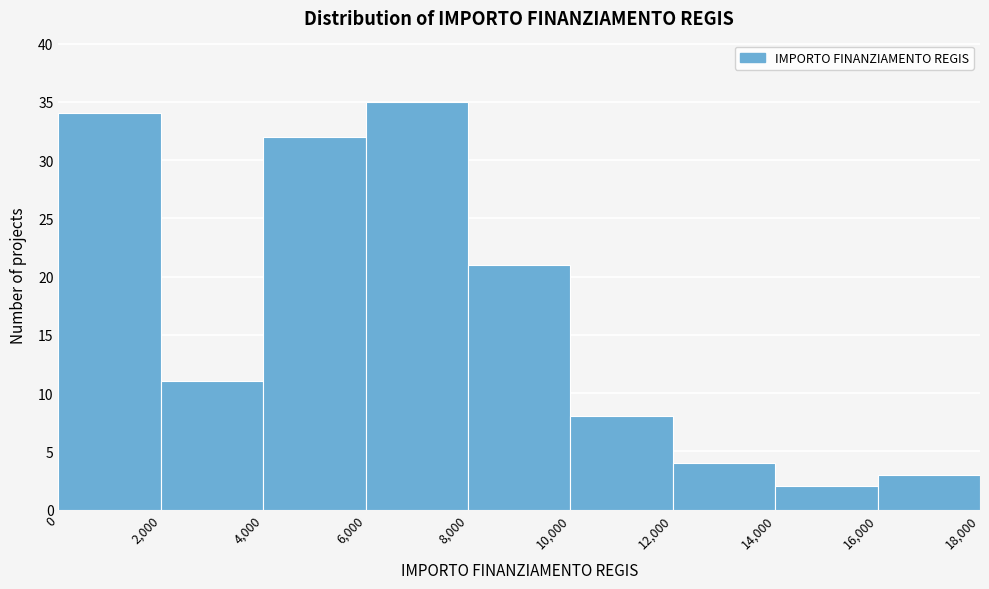

Reading left to right, list every bar in this chart as the range it spans on the x-axis followed by its height. The values are not printed on the chart, so give them approximately, as read against the axis.

0 to 2,000: 34
2,000 to 4,000: 11
4,000 to 6,000: 32
6,000 to 8,000: 35
8,000 to 10,000: 21
10,000 to 12,000: 8
12,000 to 14,000: 4
14,000 to 16,000: 2
16,000 to 18,000: 3